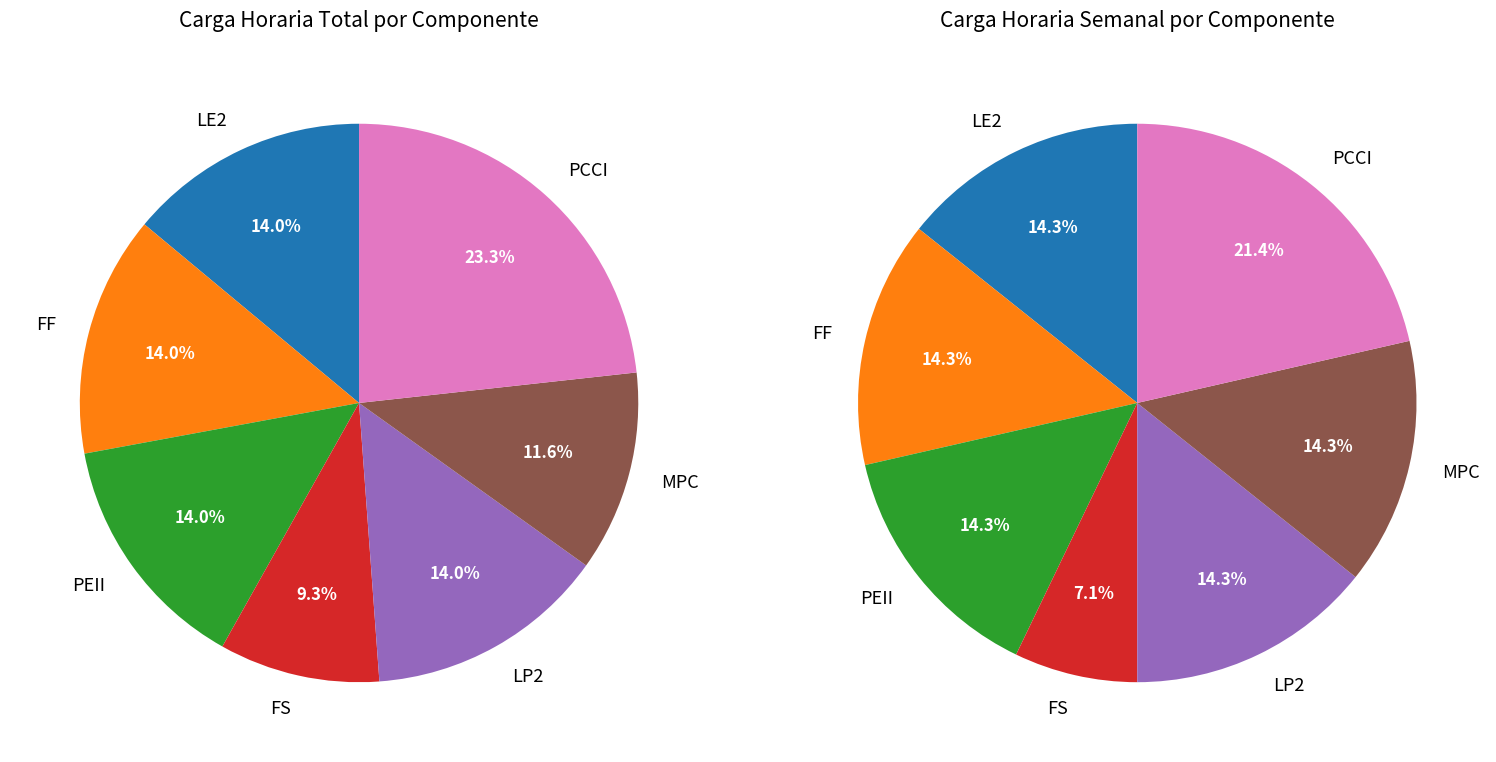

To the nearest percent, what is the difference between the largest and smallest slice percentages?

14%